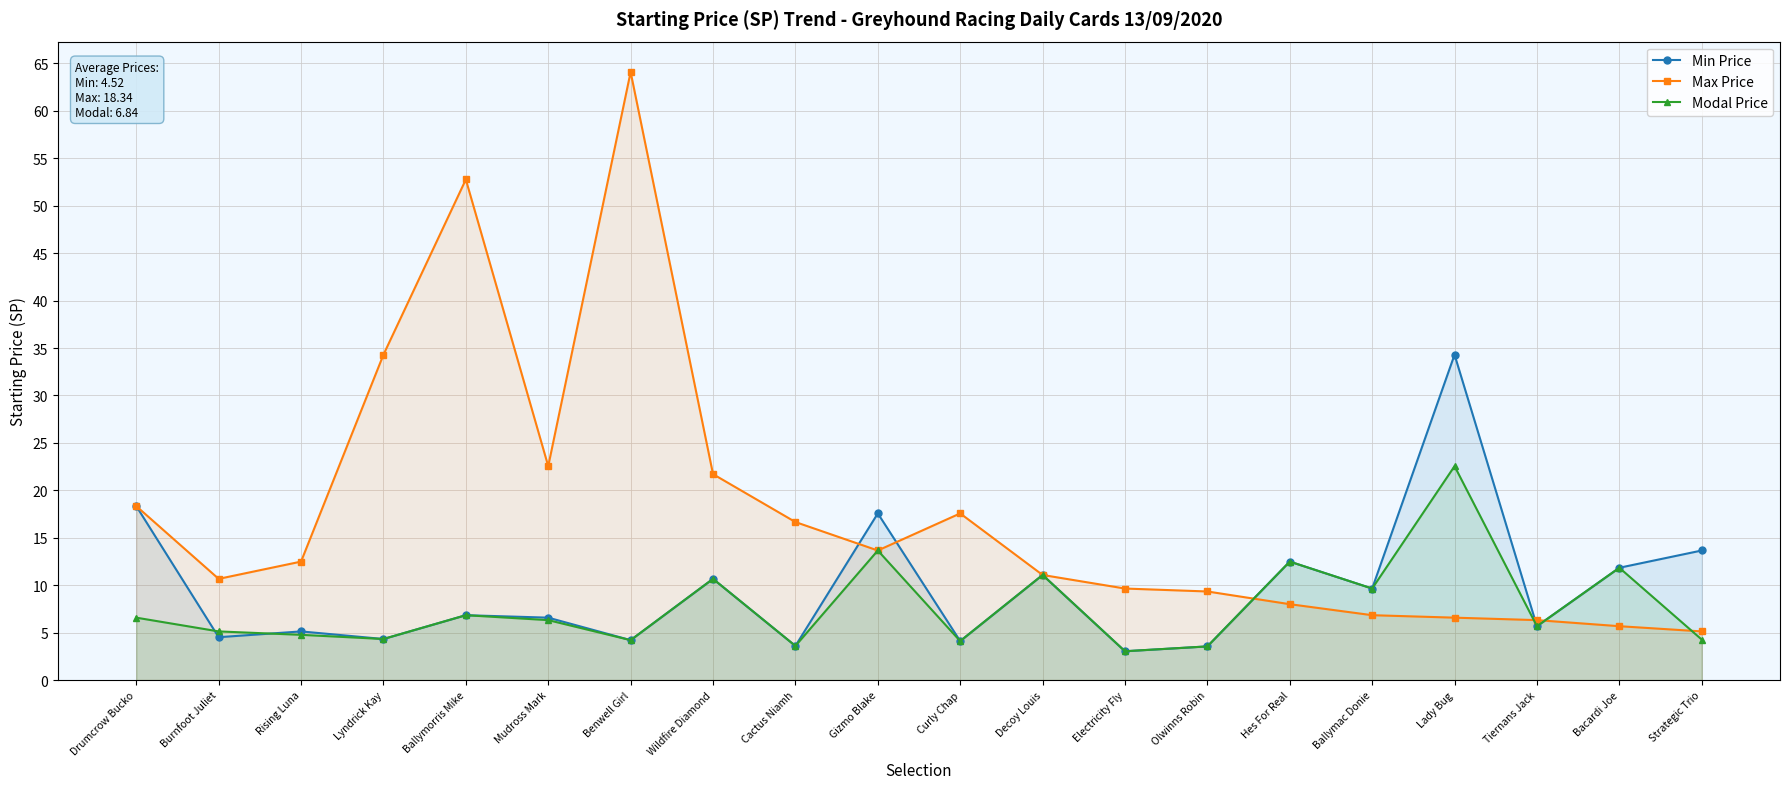

At which category is the sum across all series the highest?

Benwell Girl